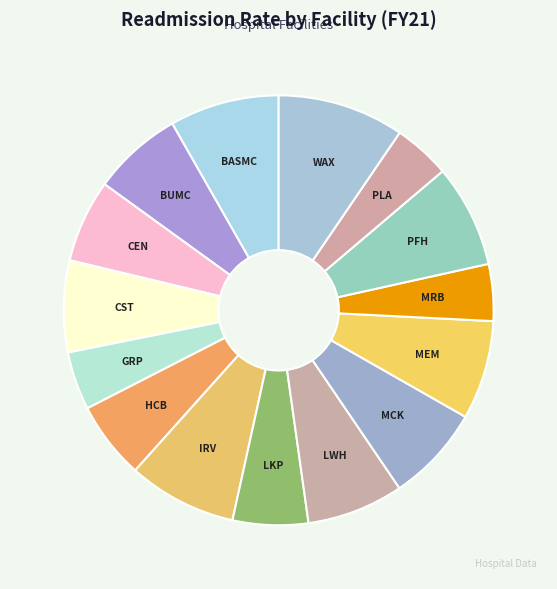

Which category has the biggest portion of the pie?

WAX